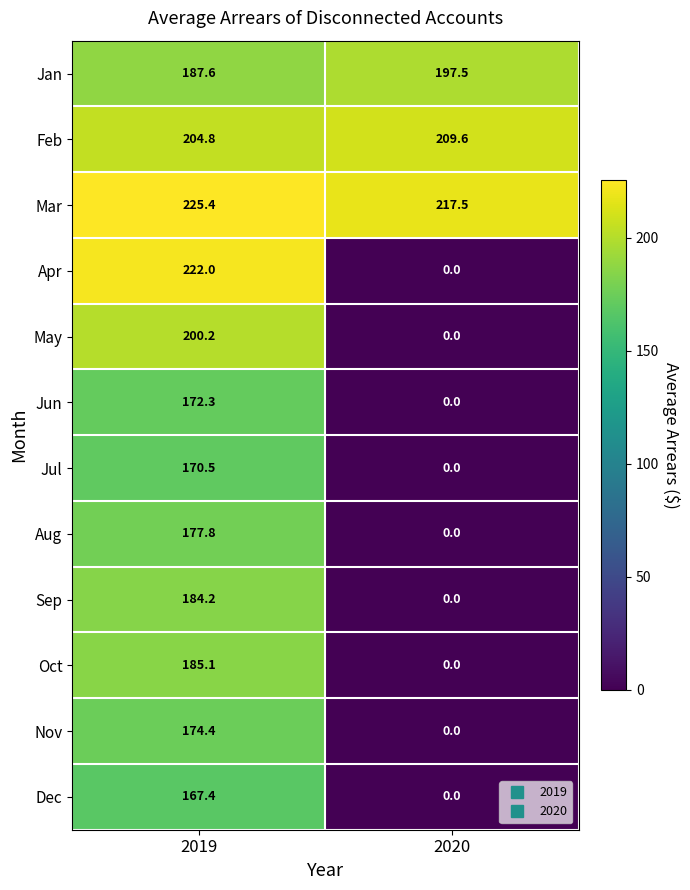

What is the spread (max minus min) of values at 2019?

58.0